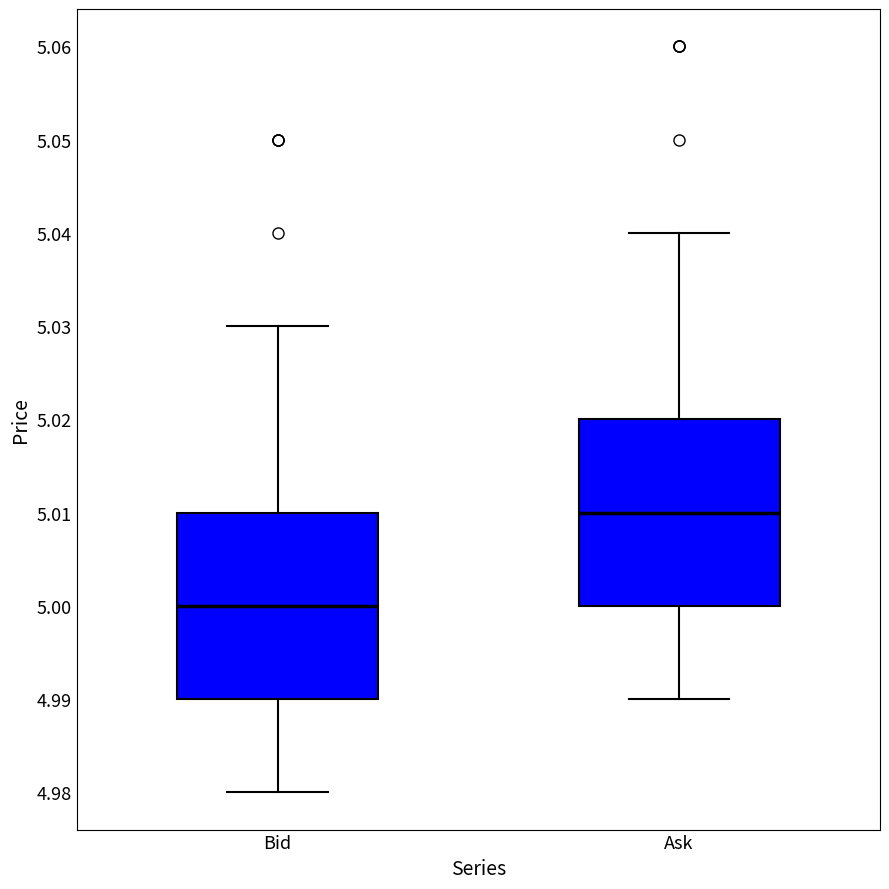

Where is the lower edge of the box for Bid on the y-axis? The values are not printed on the chart, so give them approximately, as read against the axis.

4.99